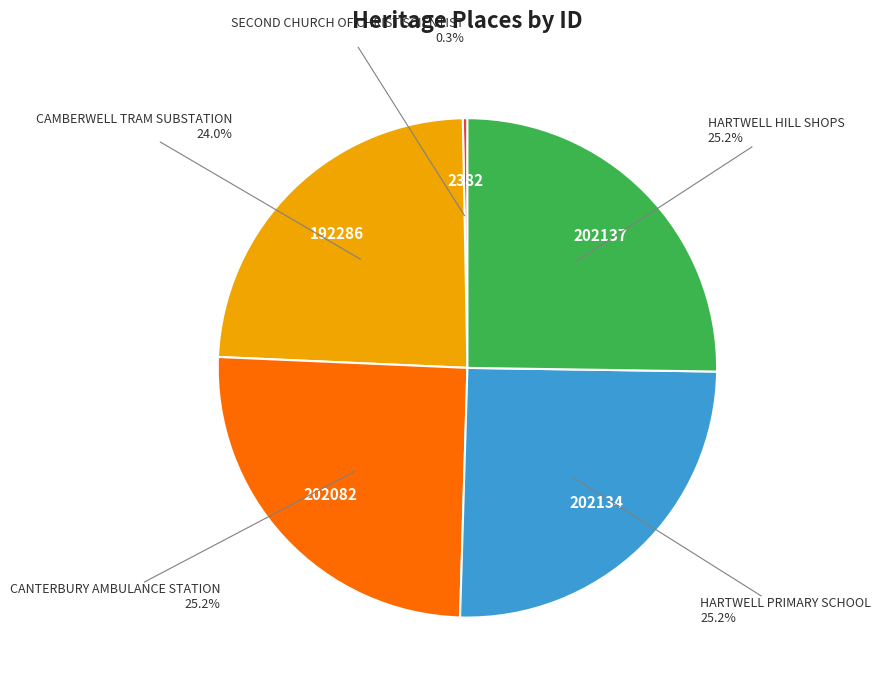

Is there any slice that represents more than half of the pie?

No